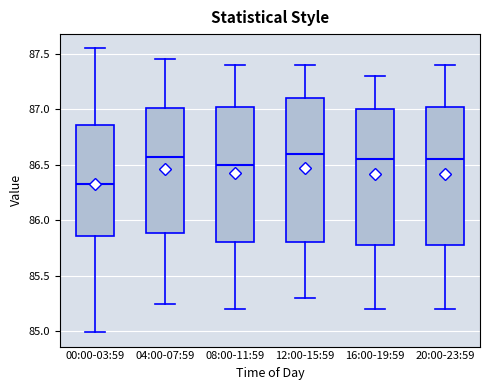

Reading left to right, read every box against the y-axis: the position of its median line, the range the box covers, and the ends of its whiskers. The values are not printed on the chart, so give them approximately, as read against the axis.

00:00-03:59: median 86.35, box 85.85 to 86.85, whiskers 85.00 to 87.55
04:00-07:59: median 86.60, box 85.90 to 87.00, whiskers 85.25 to 87.45
08:00-11:59: median 86.50, box 85.80 to 87.05, whiskers 85.20 to 87.40
12:00-15:59: median 86.60, box 85.80 to 87.10, whiskers 85.30 to 87.40
16:00-19:59: median 86.55, box 85.80 to 87.00, whiskers 85.20 to 87.30
20:00-23:59: median 86.55, box 85.80 to 87.05, whiskers 85.20 to 87.40